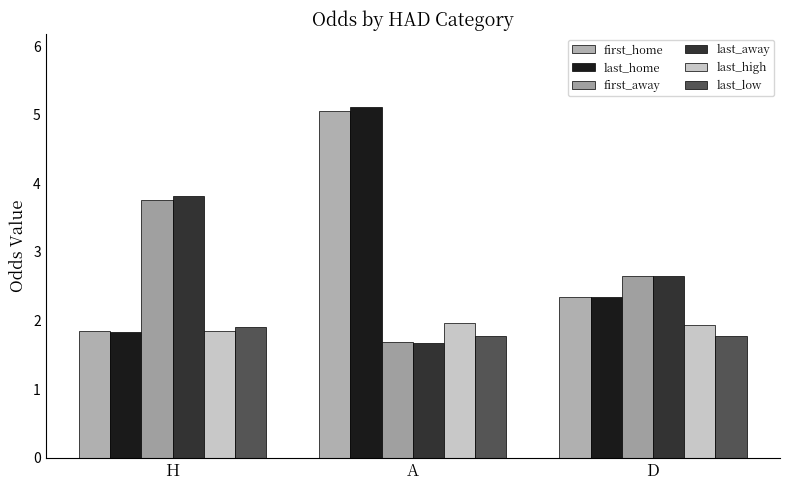

List the labels in order of last_away value, smallest first.

A, D, H